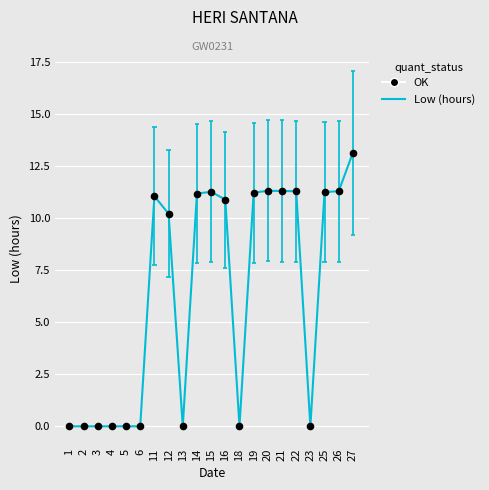

What is the total value across all series at 25?

22.5